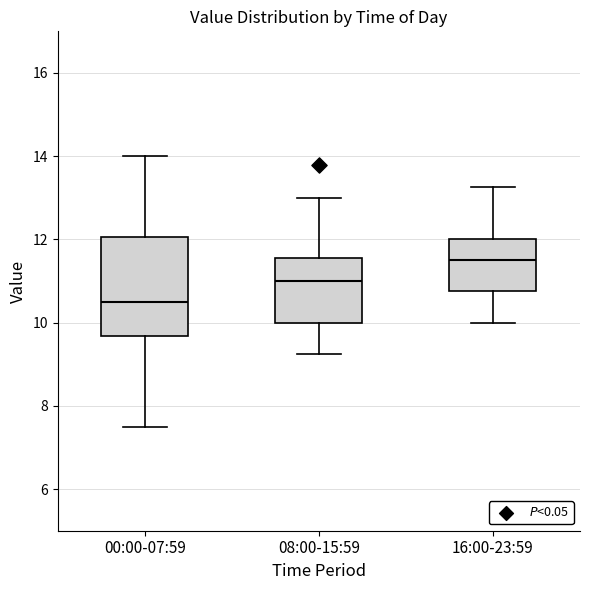

Reading left to right, read every box against the y-axis: the position of its median line, the range the box covers, and the ends of its whiskers. The values are not printed on the chart, so give them approximately, as read against the axis.

00:00-07:59: median 10.6, box 9.6 to 12.0, whiskers 7.6 to 14.0
08:00-15:59: median 11.0, box 10.0 to 11.6, whiskers 9.2 to 13.0
16:00-23:59: median 11.6, box 10.8 to 12.0, whiskers 10.0 to 13.2